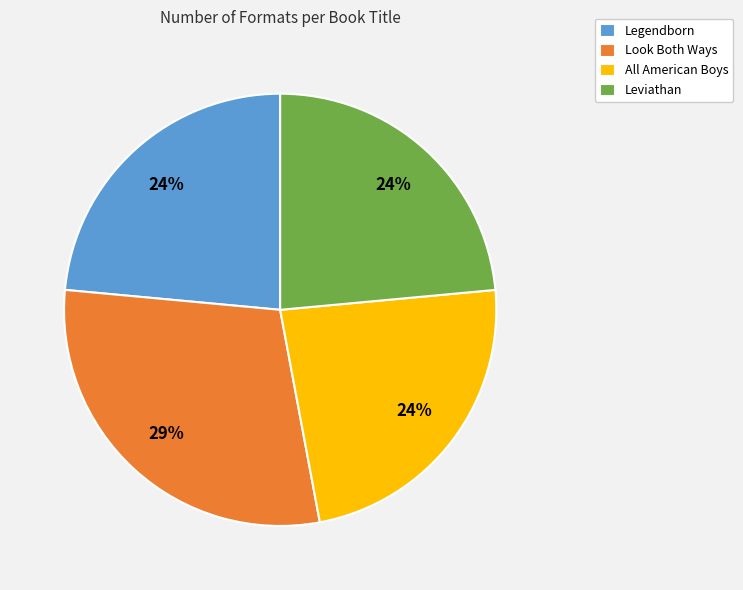

To the nearest percent, what portion does Leviathan represent?

24%